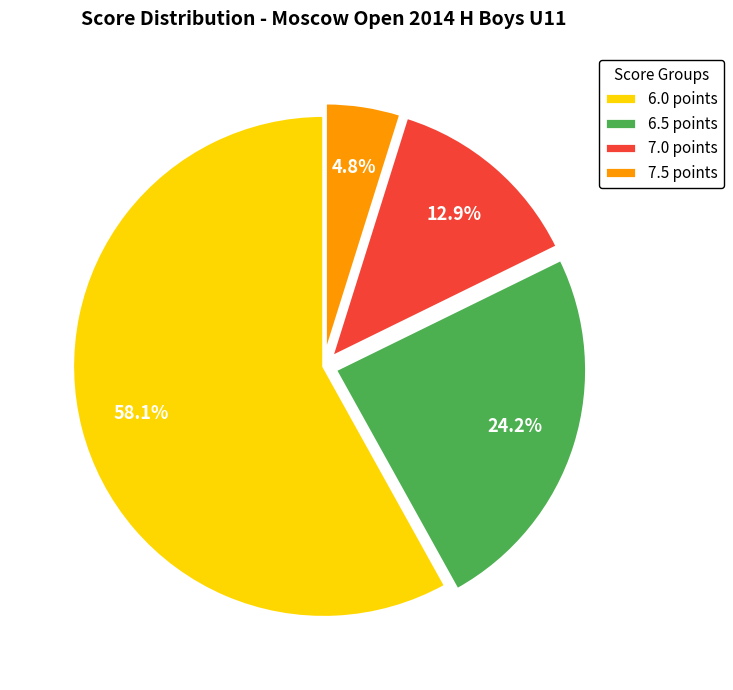

How many segments does this pie chart have?

4